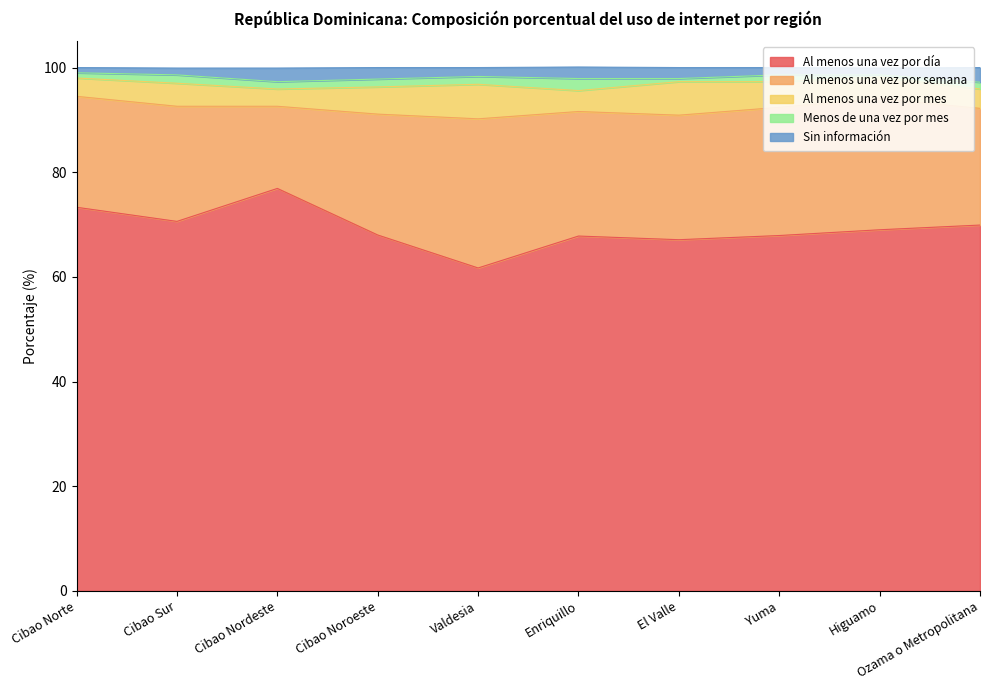

The Menos de una vez por mes series shows 1.5 at Cibao Noroeste. True or false?

True